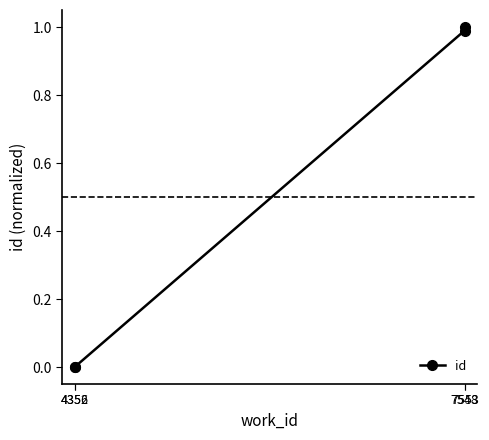

True or false: the data shows 1.0 at 7553.

True